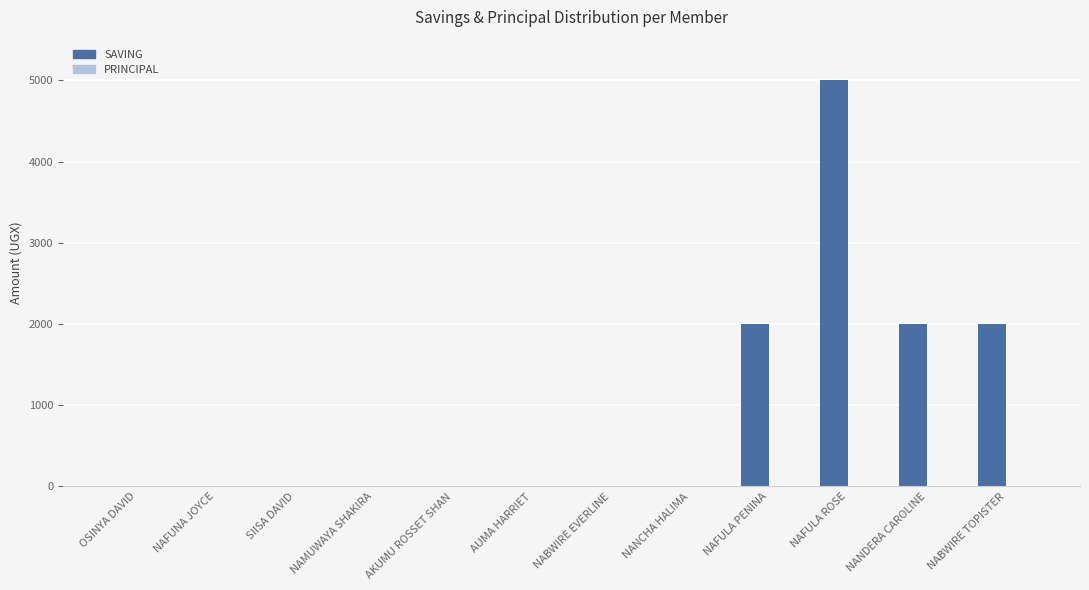

Count the number of categories in the chart.

12